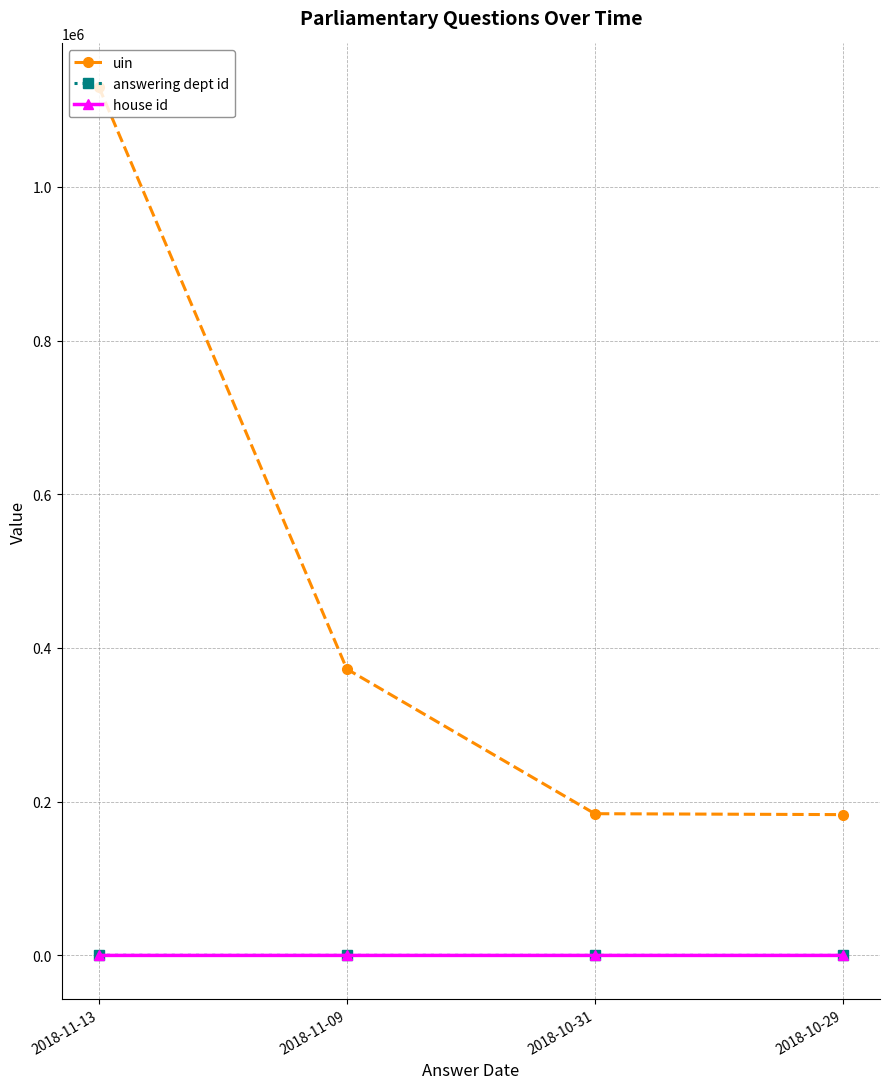

True or false: uin and answering dept id cross at least once.

False